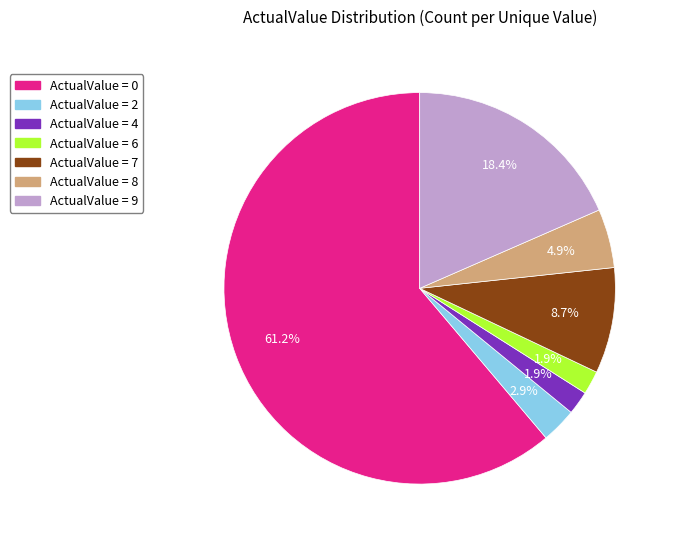

Is there any slice that represents more than half of the pie?

Yes